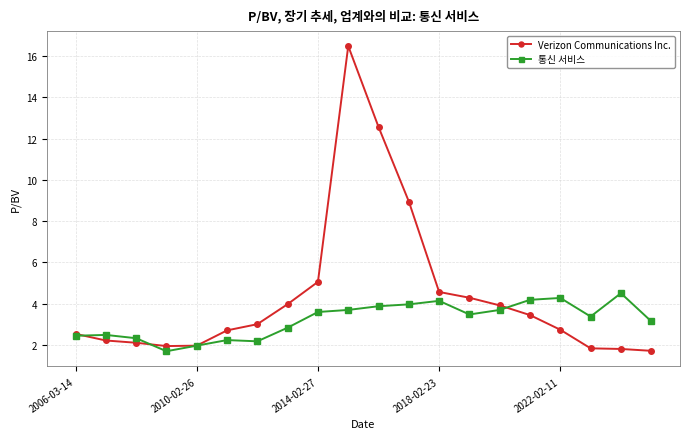

Which series has the largest range (max minus min)?

Verizon Communications Inc.